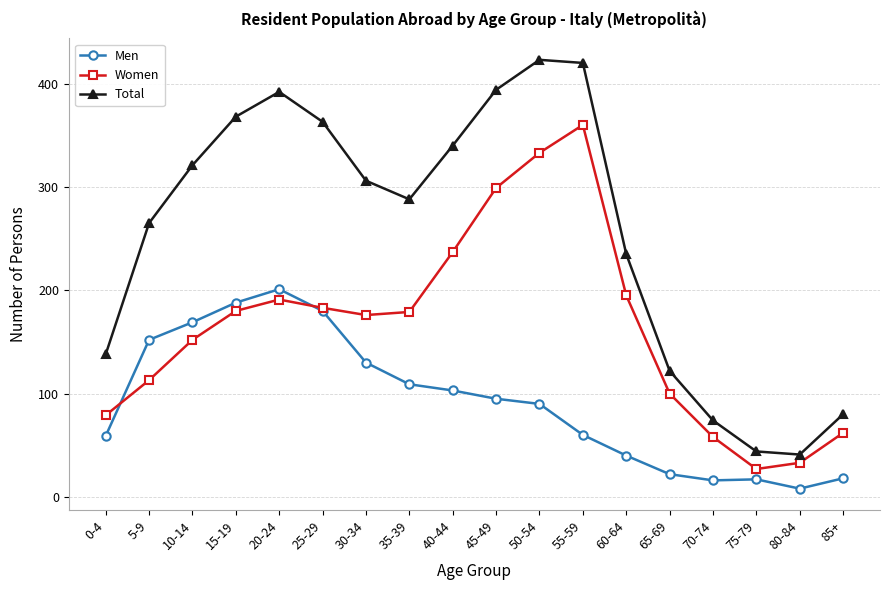

At which category does Total reach its first local peak?

20-24